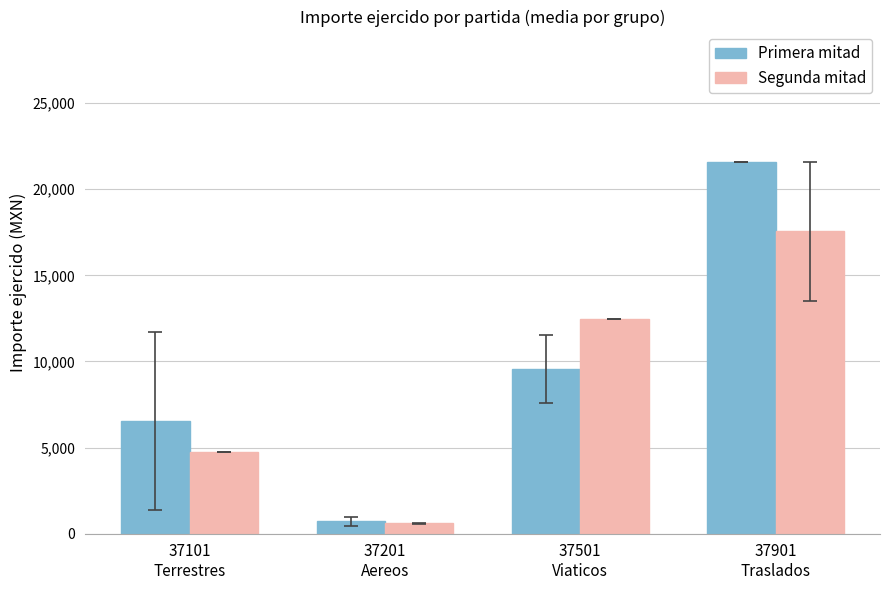

Read the Primera mitad value at 37101
Terrestres.

6543.6